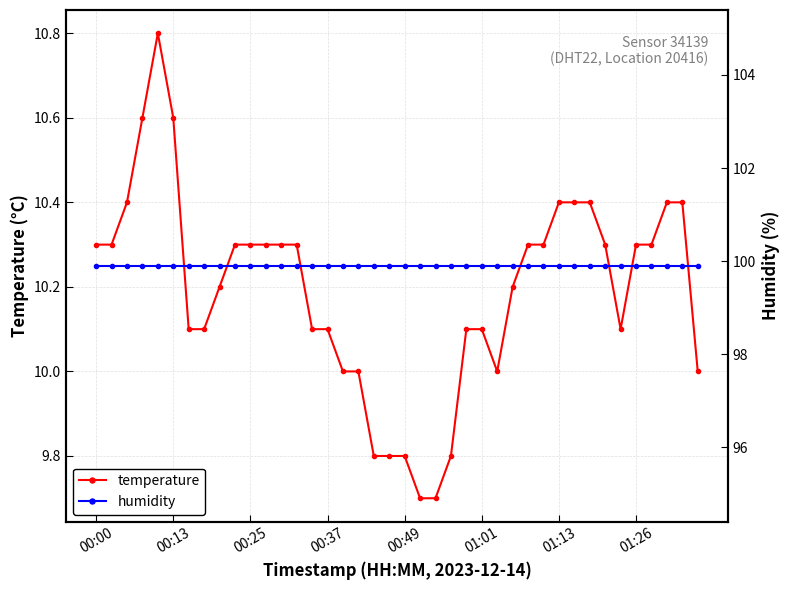

True or false: humidity has a value of 130.3 at 00:00.

False